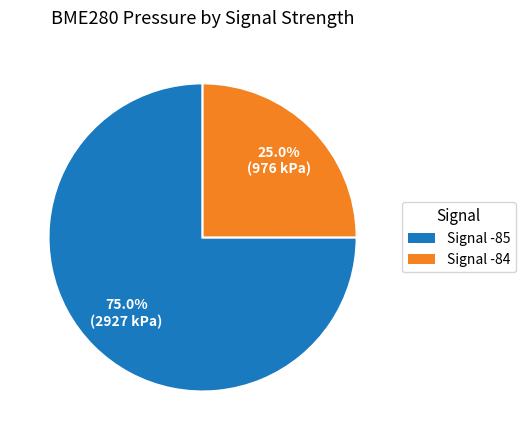

Is there any slice that represents more than half of the pie?

Yes